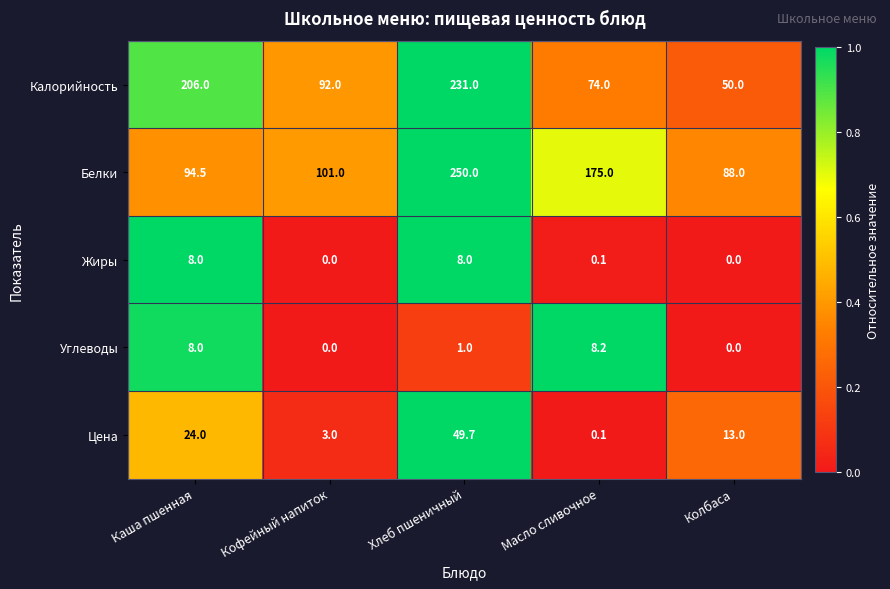

The value of Цена at Каша пшенная is 24.0. True or false?

True